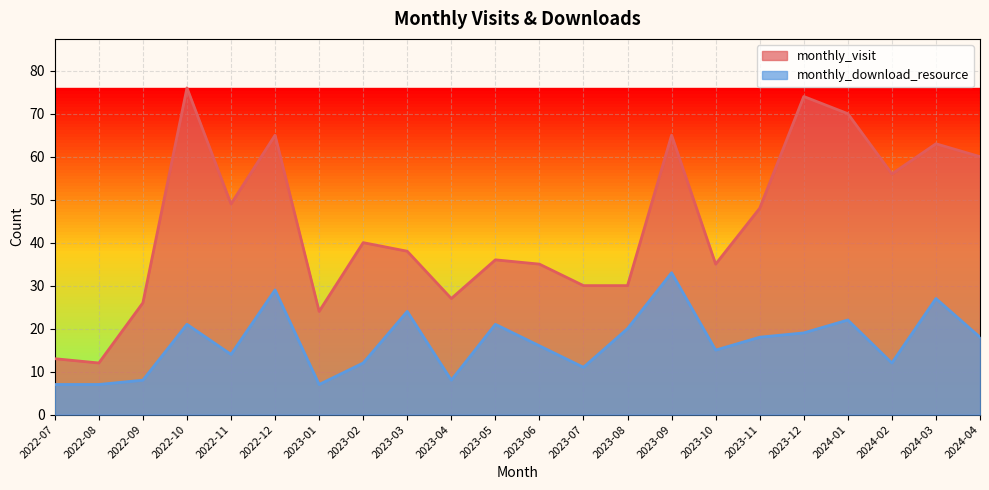

Reading left to right, extract all data points from this chart.

monthly_visit: 13	12	26	76	49	65	24	40	38	27	36	35	30	30	65	35	48	74	70	56	63	60
monthly_download_resource: 7	7	8	21	14	29	7	12	24	8	21	16	11	20	33	15	18	19	22	12	27	18